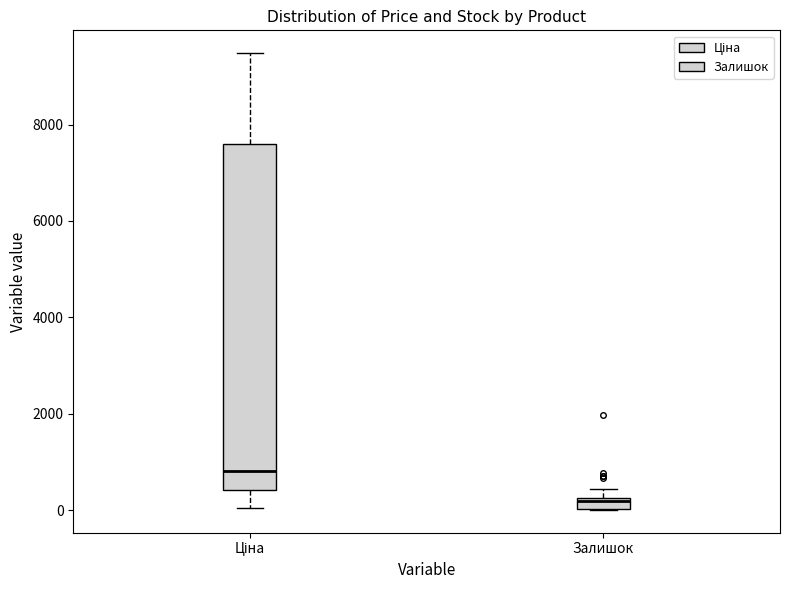

Which box has the highest median line?

Ціна